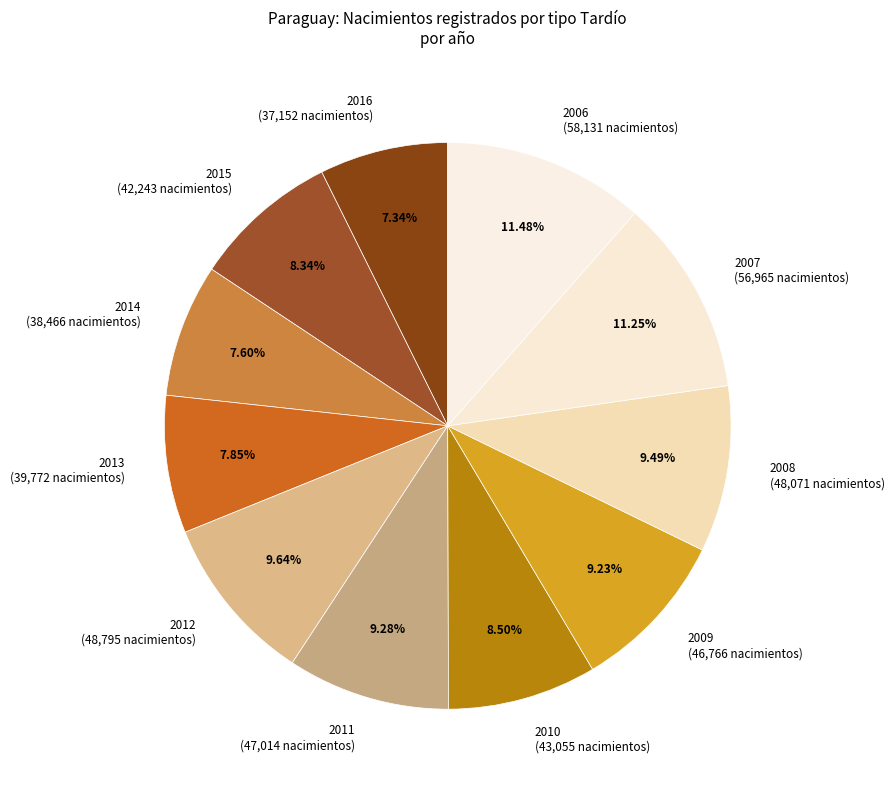

To the nearest percent, what percentage of the pie is 2015?

8%